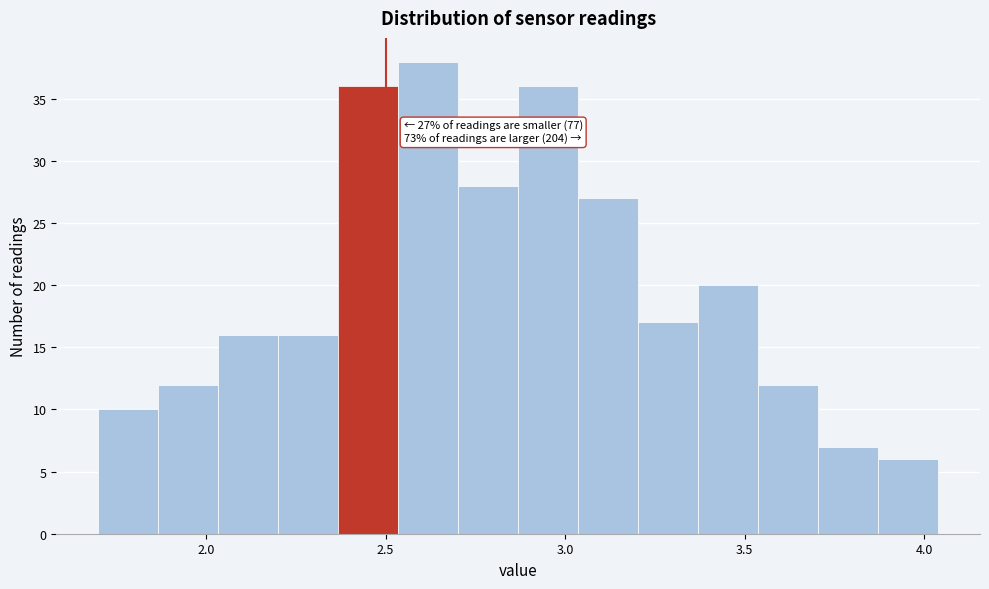

Read against the x-axis, roughly where is the centre of the tallest bar?

2.60